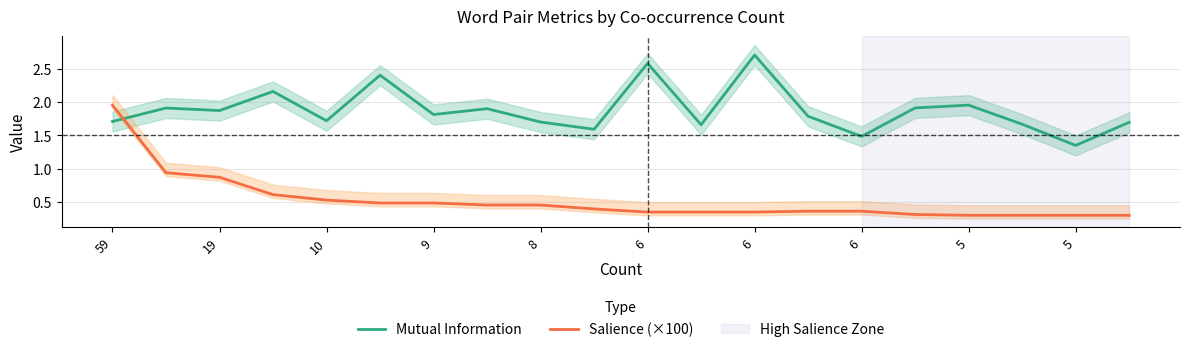

Which series has the largest range (max minus min)?

Salience (×100)